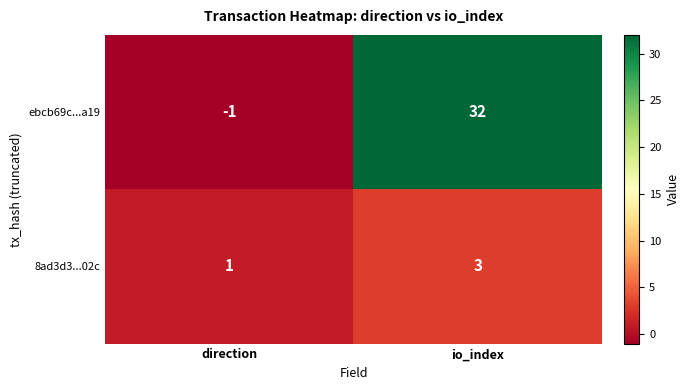

What is the total value across all series at io_index?

35